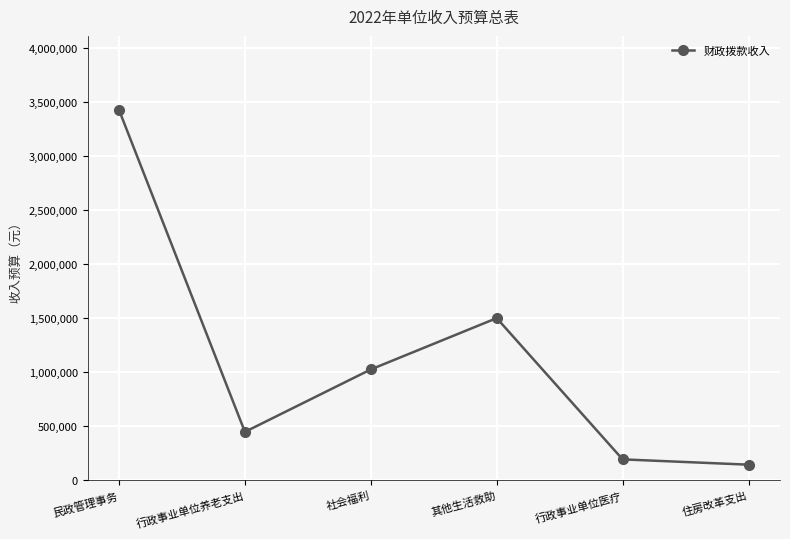

Count the number of data series in this chart.

1